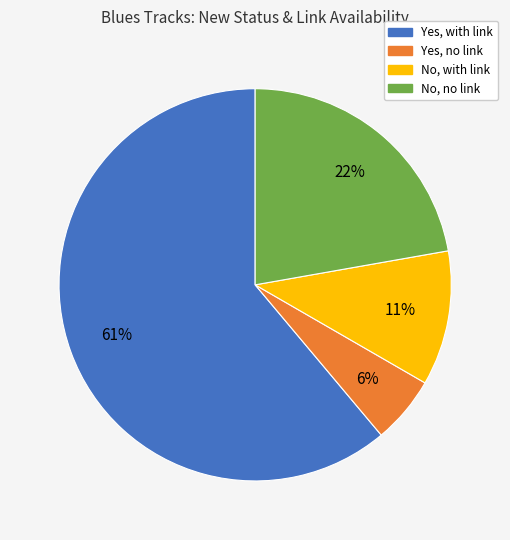

Rank the categories by value from lowest to highest.

Yes, no link, No, with link, No, no link, Yes, with link